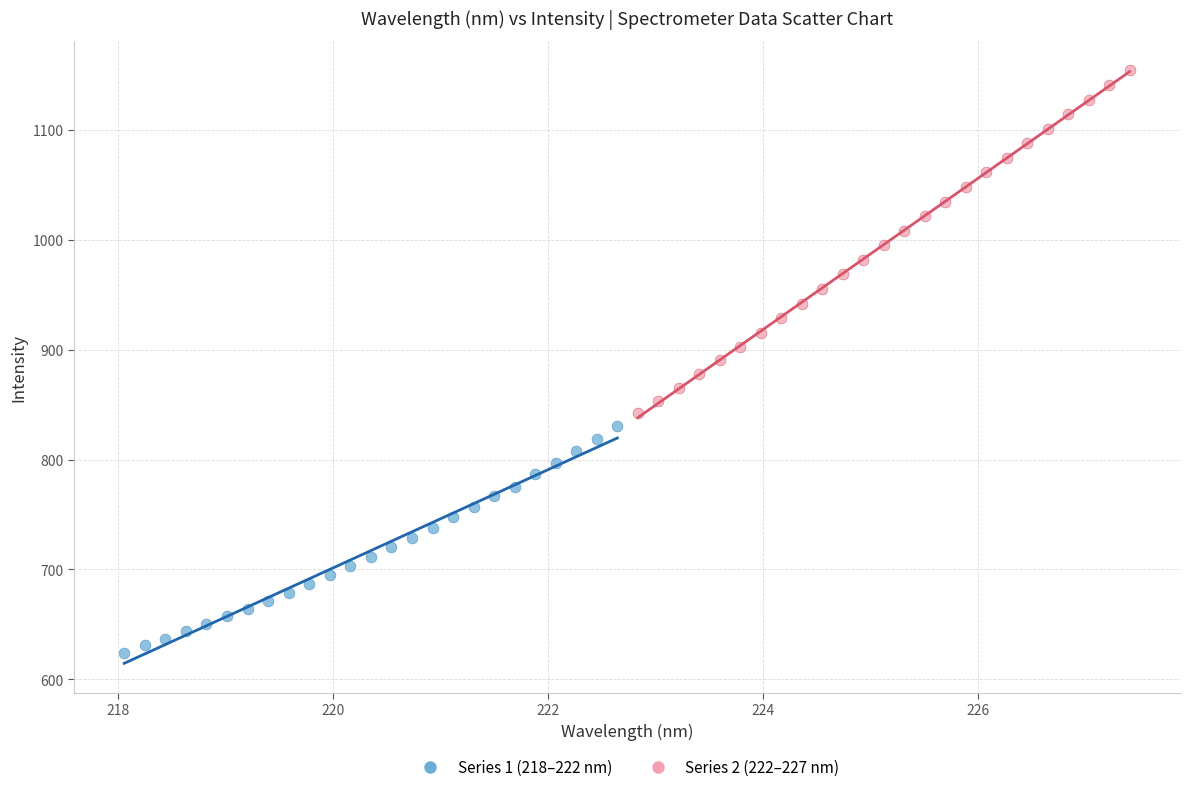

Which series has the widest spread of Y values?

Series 2 (222–227 nm)